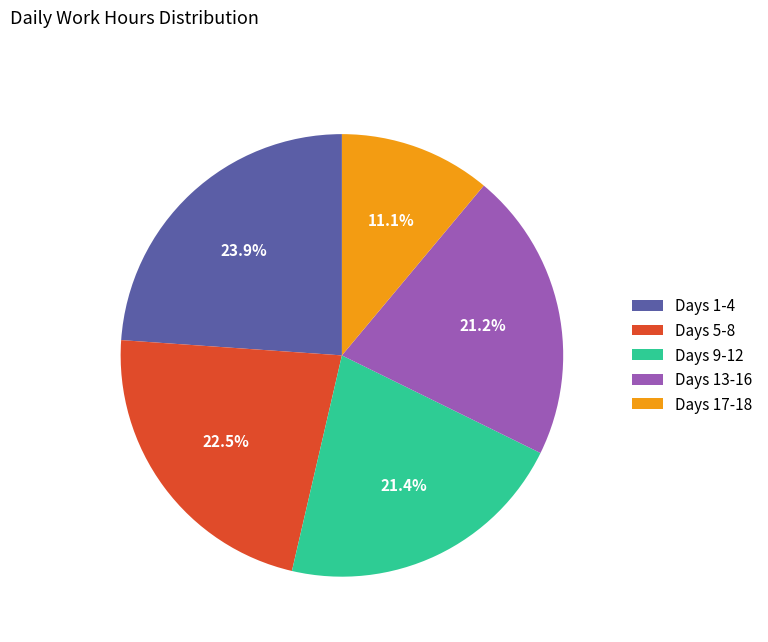

Which category has the smallest portion of the pie?

Days 17-18